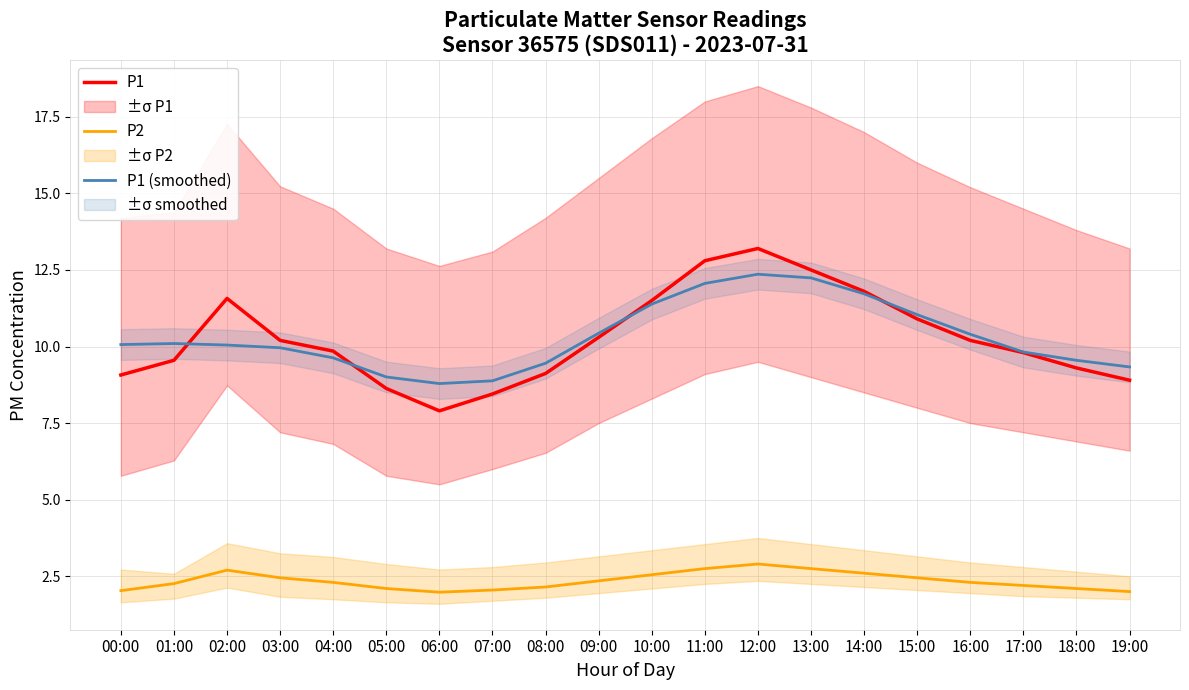

At which category does the chart reach its peak across all series?

12:00